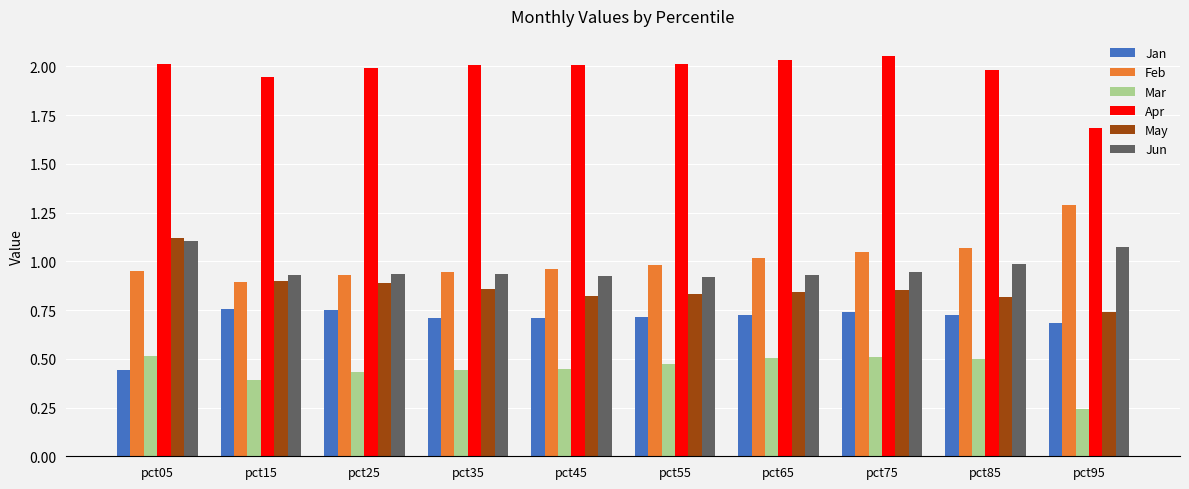

True or false: Jun has a value of 0.9 at pct55.

True